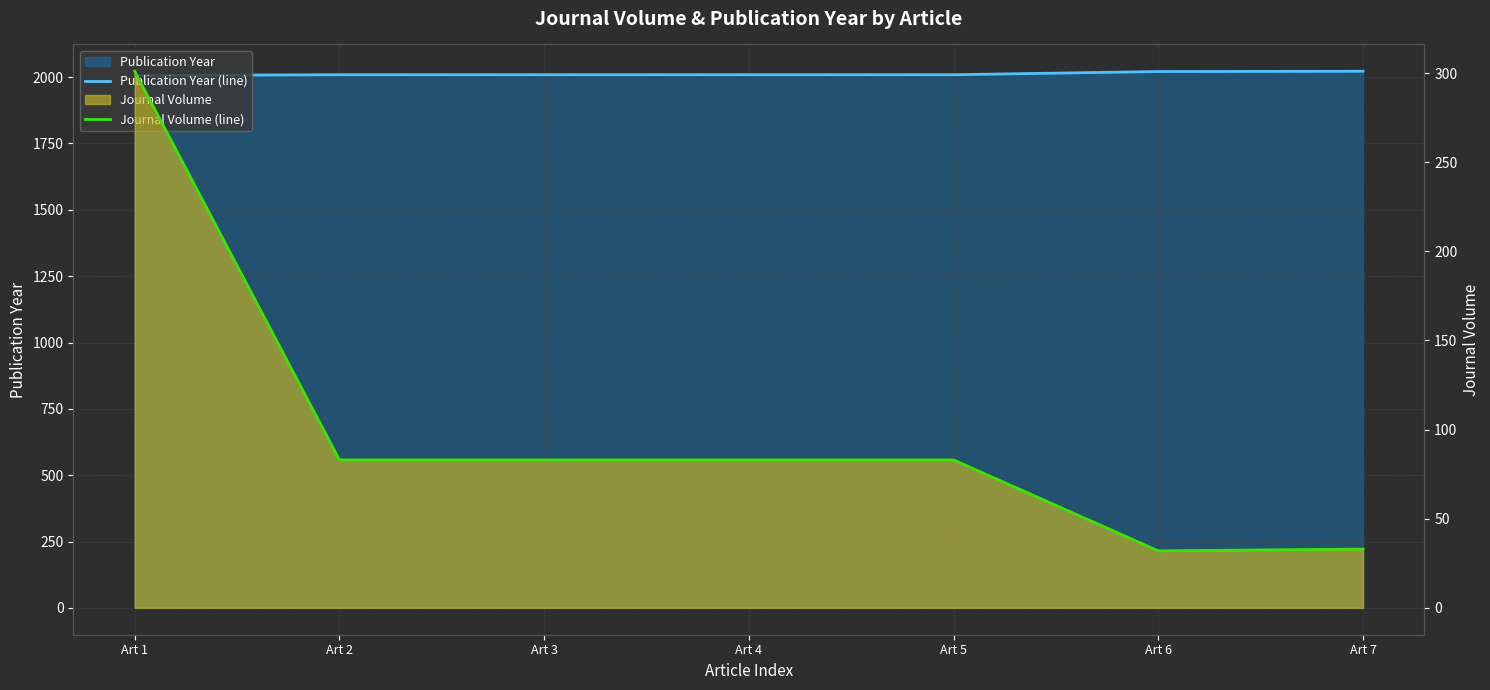

Count the number of categories in the chart.

7